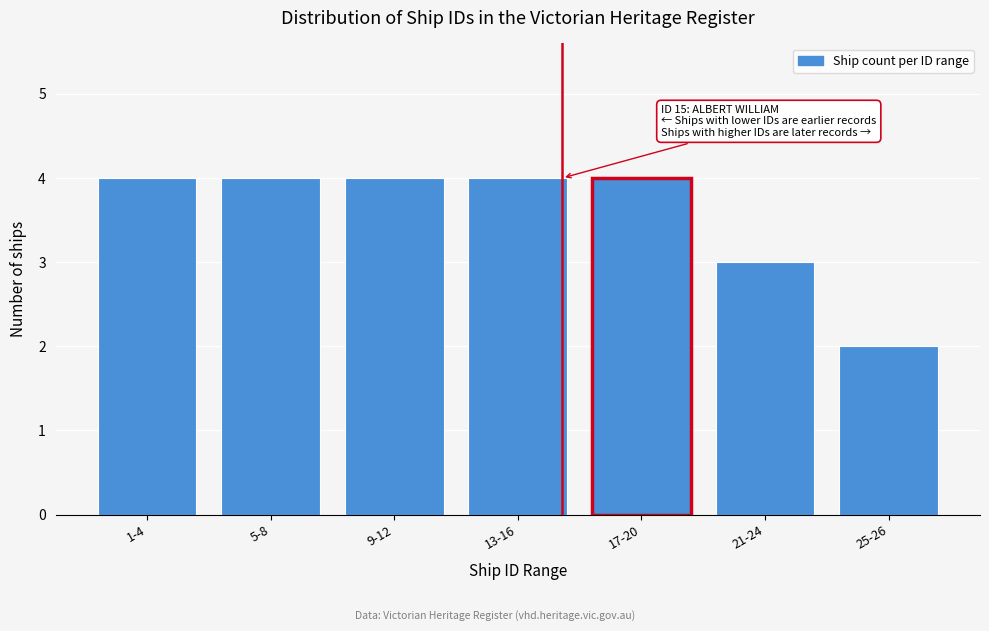

Reading left to right, what are all the values shown in this chart?

4	4	4	4	4	3	2